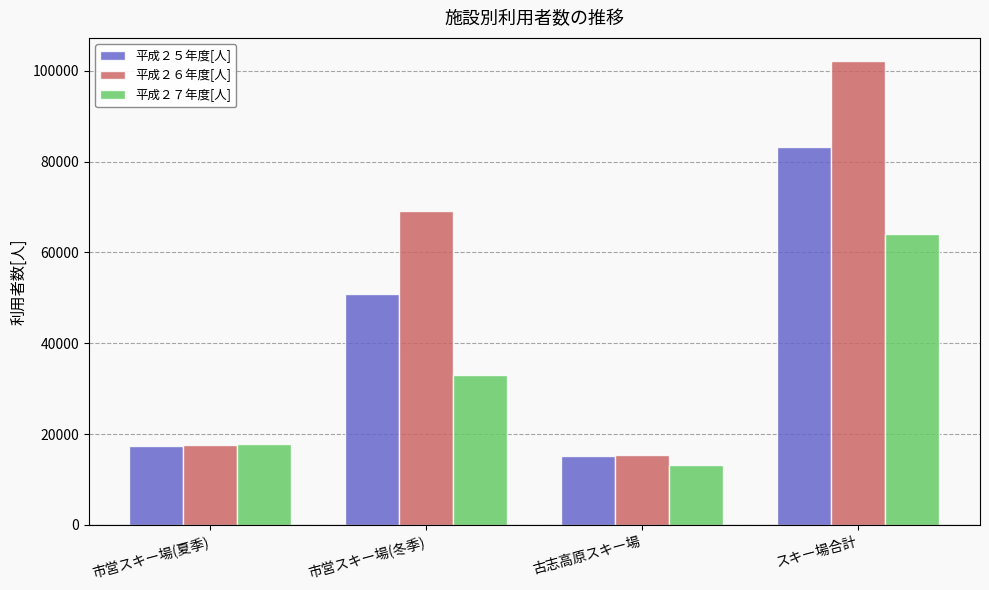

Is it true that 平成２７年度[人] equals 13140 at 古志高原スキー場?

True